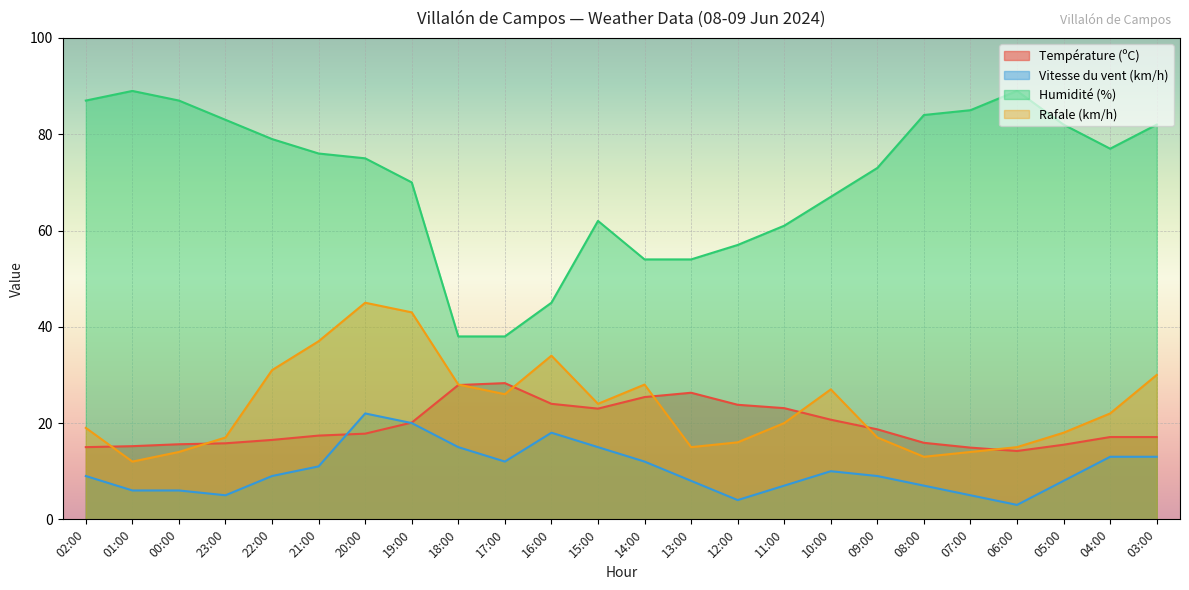

Is it true that Rafale (km/h) equals 9.1 at 09:00?

False